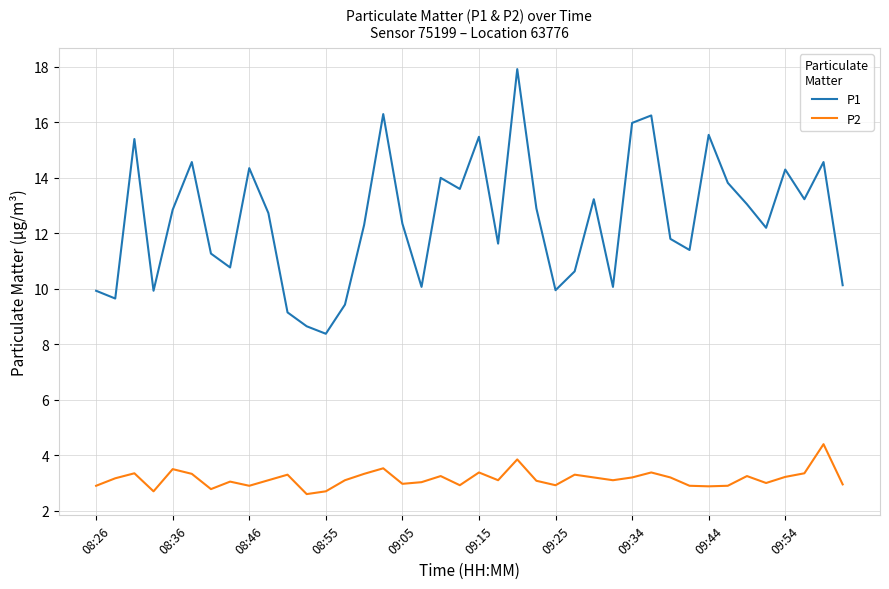

True or false: P1 and P2 cross at least once.

False